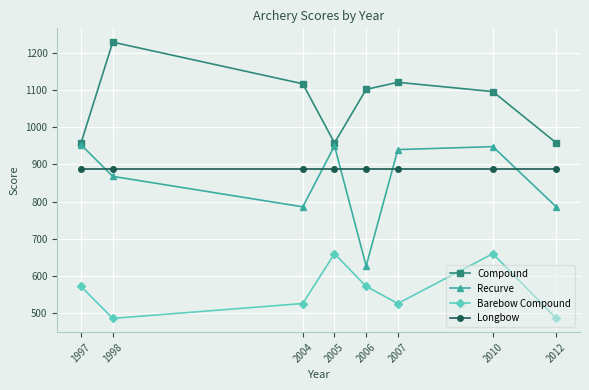

How many intersections are there between Longbow and Recurve?

5